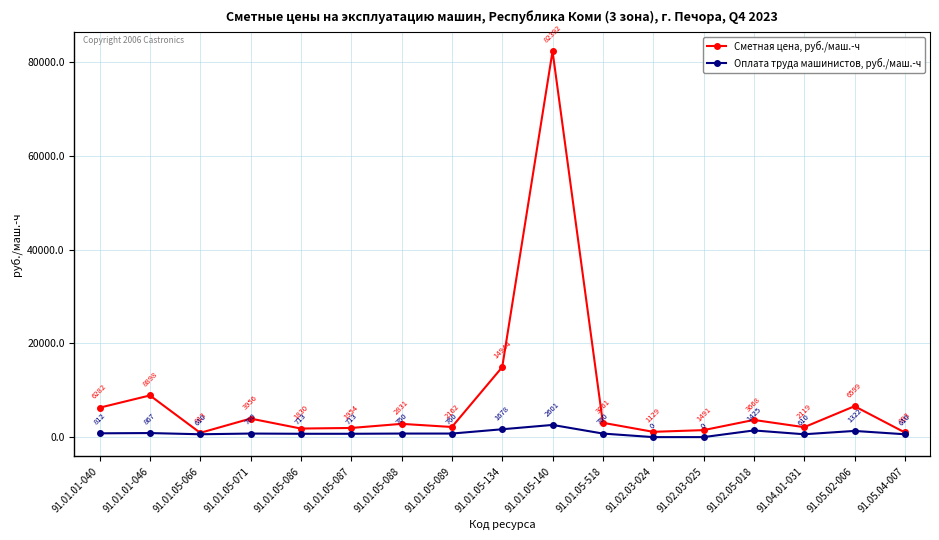

Rank the series at 91.05.02-006 from lowest to highest value.

Оплата труда машинистов, руб./маш.-ч, Сметная цена, руб./маш.-ч